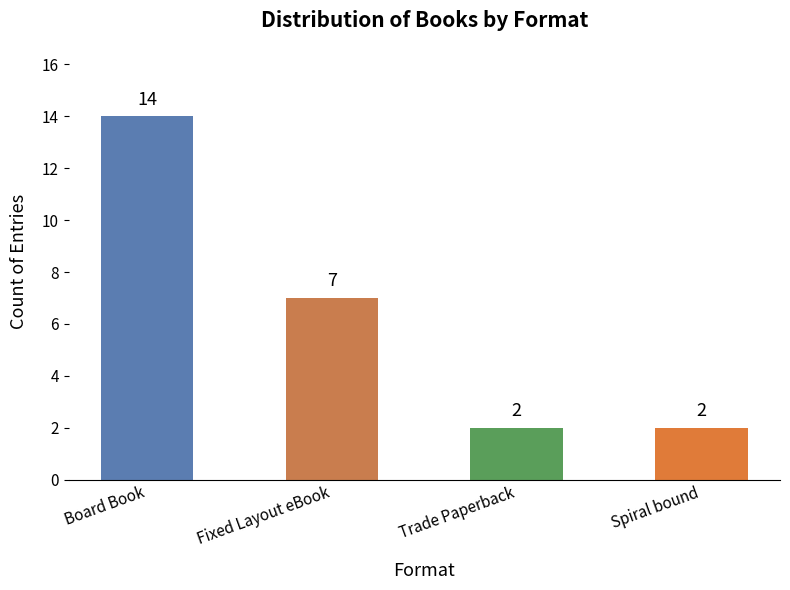

Does the chart contain stacked bars?

No